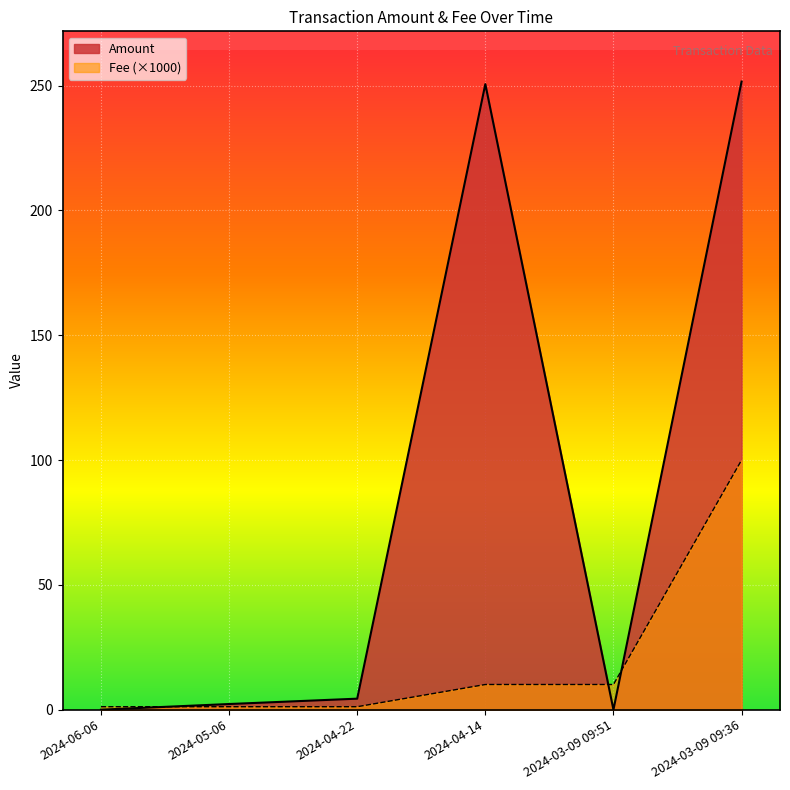

Between 2024-05-06 and 2024-03-09 09:51, which is larger?

2024-05-06